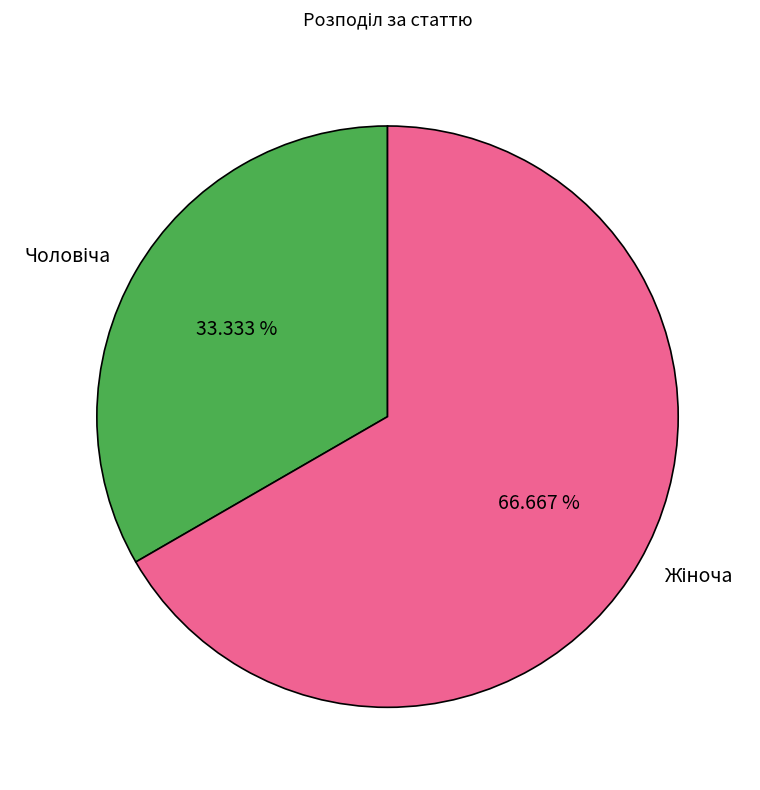

Does any single category account for the majority?

Yes